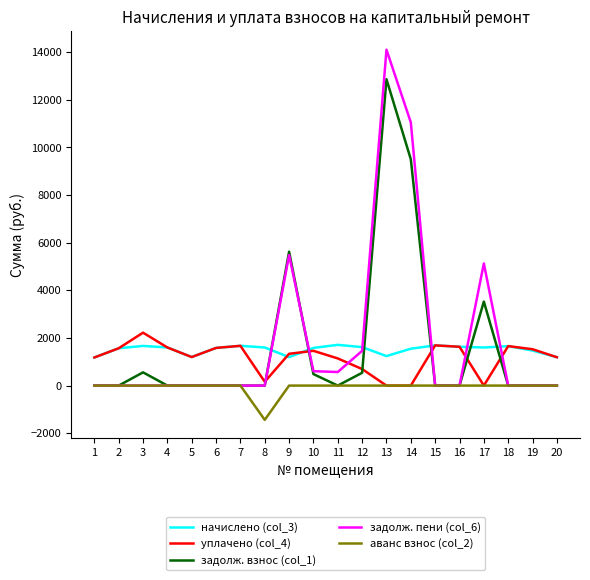

Between 5 and 14, which series saw the biggest shift?

задолж. пени (col_6)